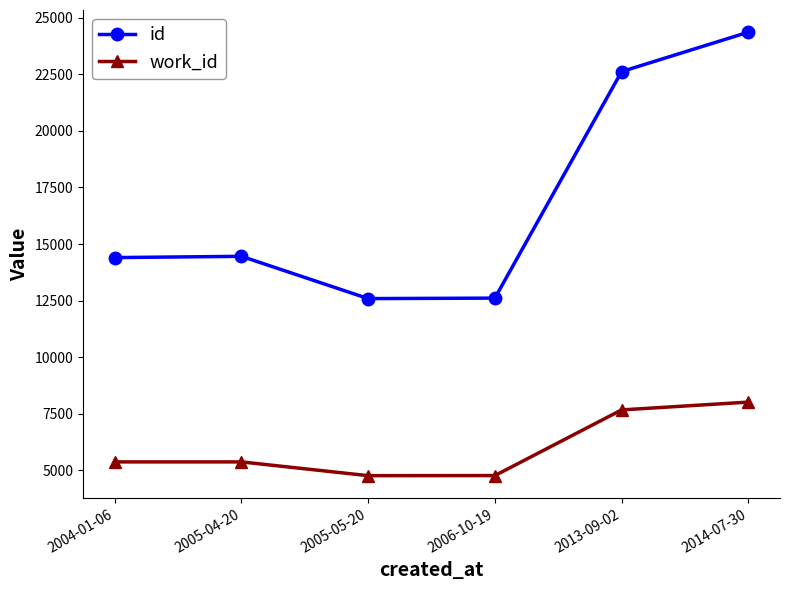

The value of work_id at 2014-07-30 is 12138. True or false?

False